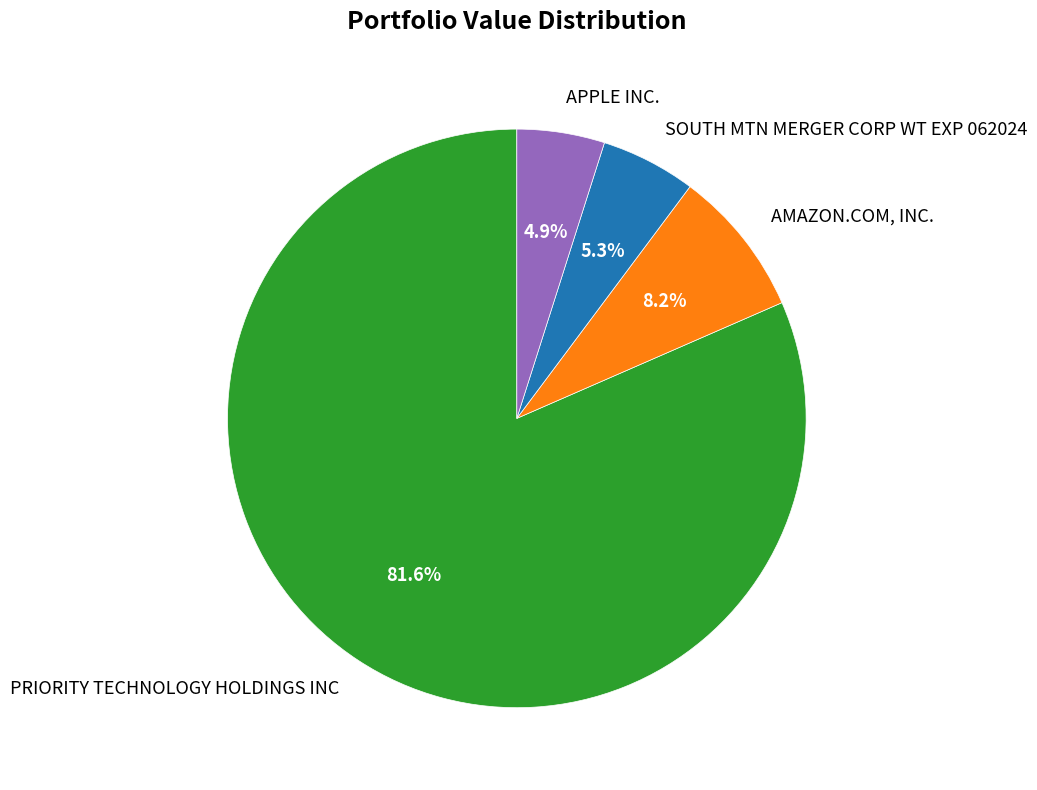

How many segments does this pie chart have?

4